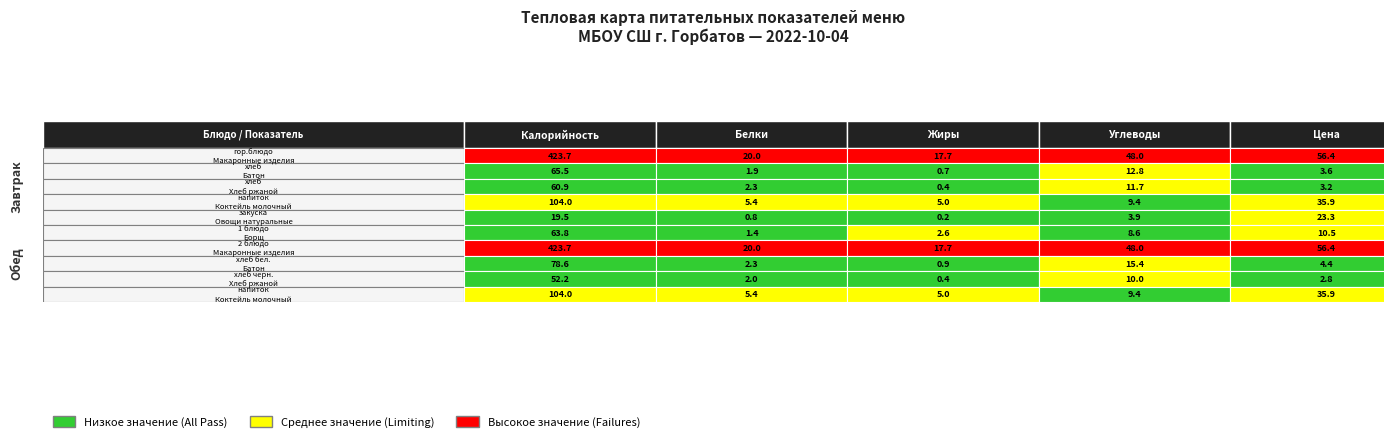

Which label corresponds to the largest value in the chart?

Завтрак